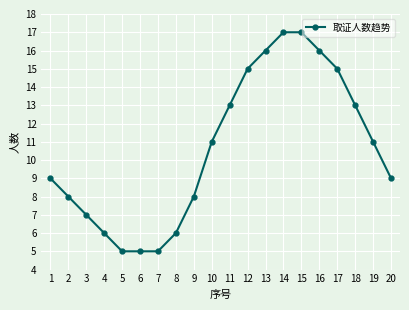

What is the maximum value shown in the chart?

17